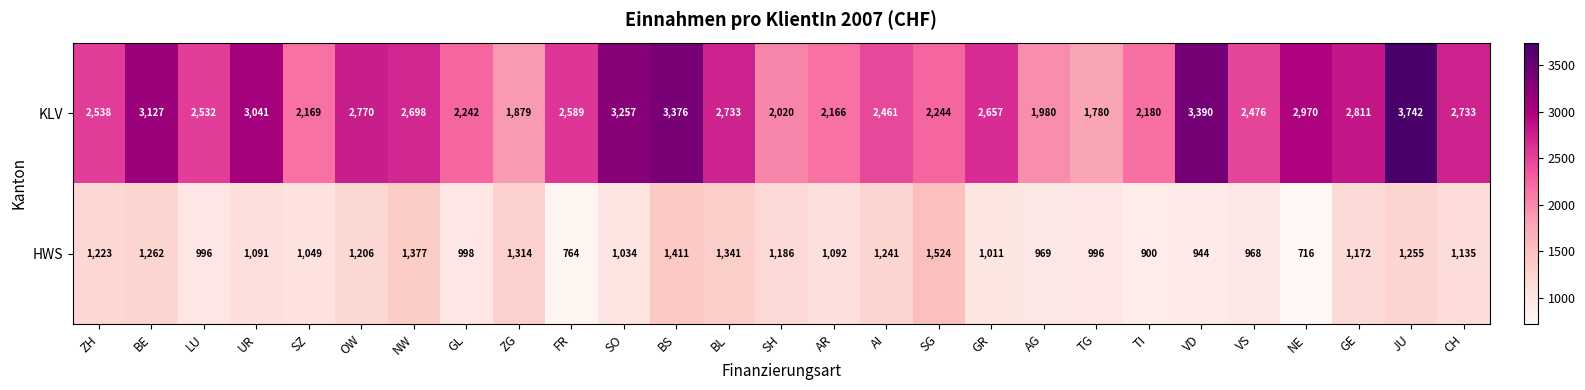

Which series has the largest total across all categories?

KLV